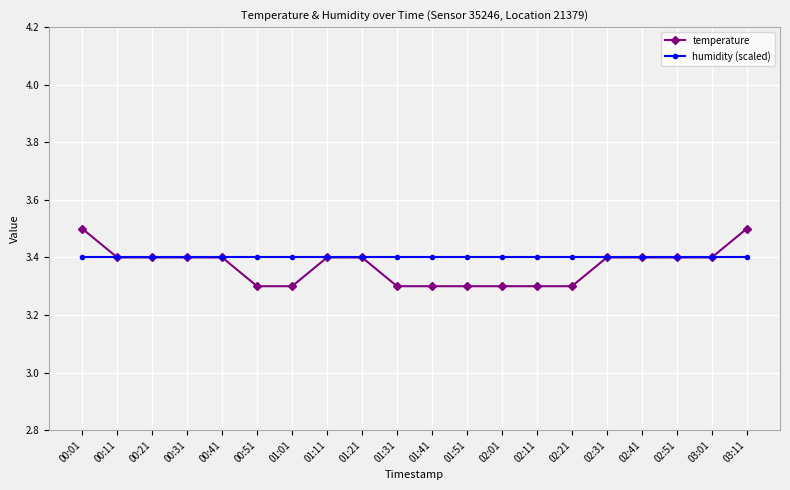

What is the approximate value of temperature at 01:41?

3.3